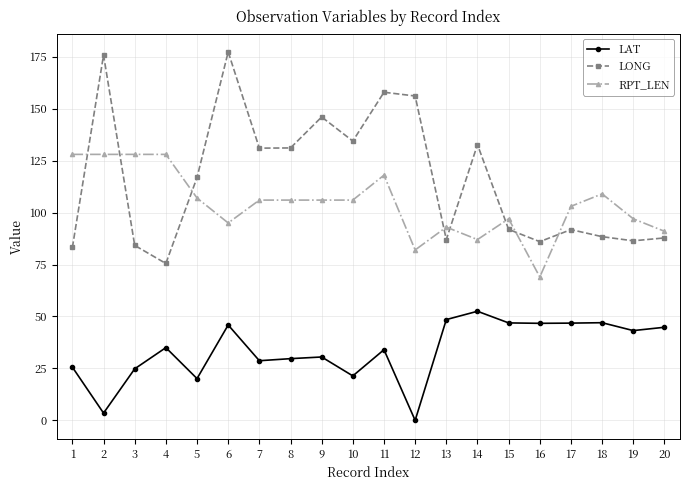

The LONG series shows 87.8 at 20. True or false?

True